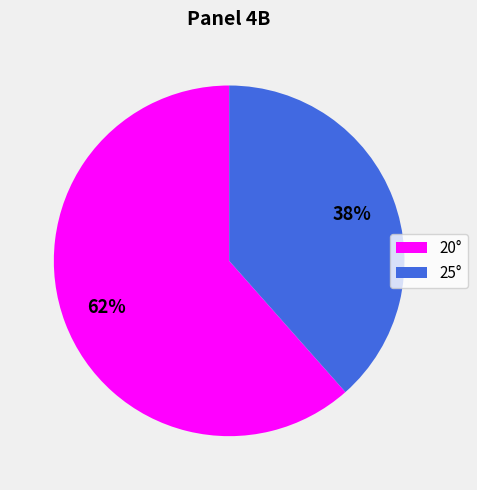

Count the number of slices in the pie.

2